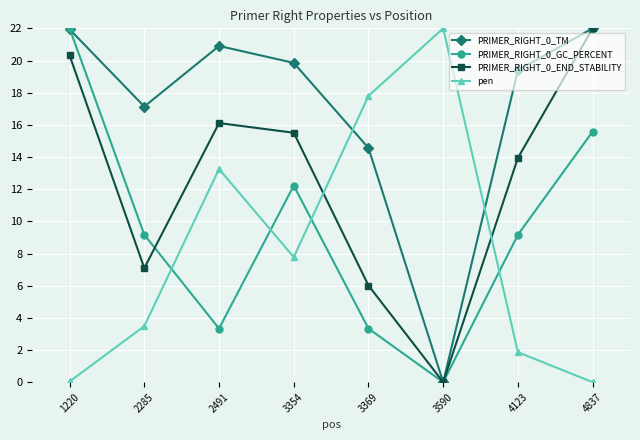

Where does the PRIMER_RIGHT_0_GC_PERCENT series first go above 9?

1220